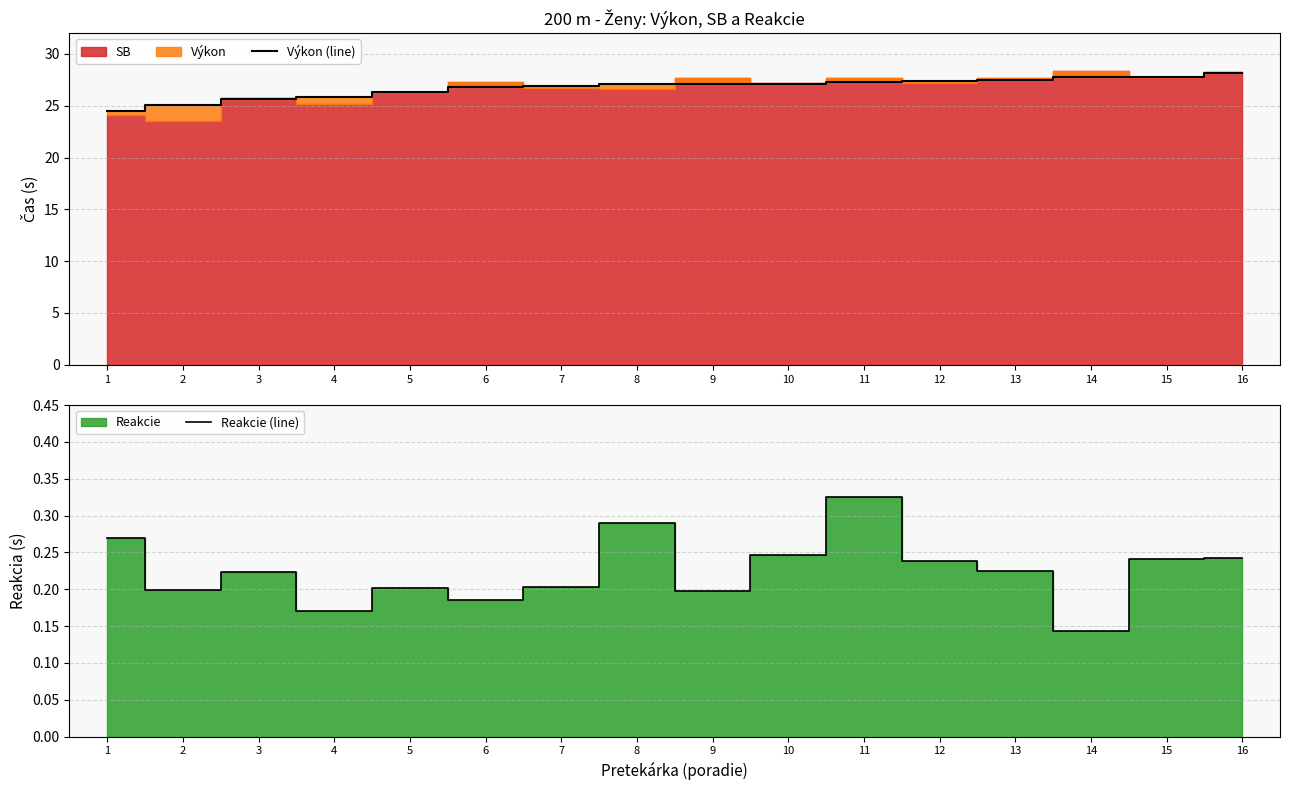

Reading right to left, list all the values displayed in this chart.

Výkon (line): 16=28.2	15=27.8	14=27.8	13=27.4	12=27.4	11=27.3	10=27.1	9=27.1	8=27.1	7=26.9	6=26.8	5=26.3	4=25.9	3=25.6	2=25.1	1=24.5
Reakcie (line): 16=0.2	15=0.2	14=0.1	13=0.2	12=0.2	11=0.3	10=0.2	9=0.2	8=0.3	7=0.2	6=0.2	5=0.2	4=0.2	3=0.2	2=0.2	1=0.3